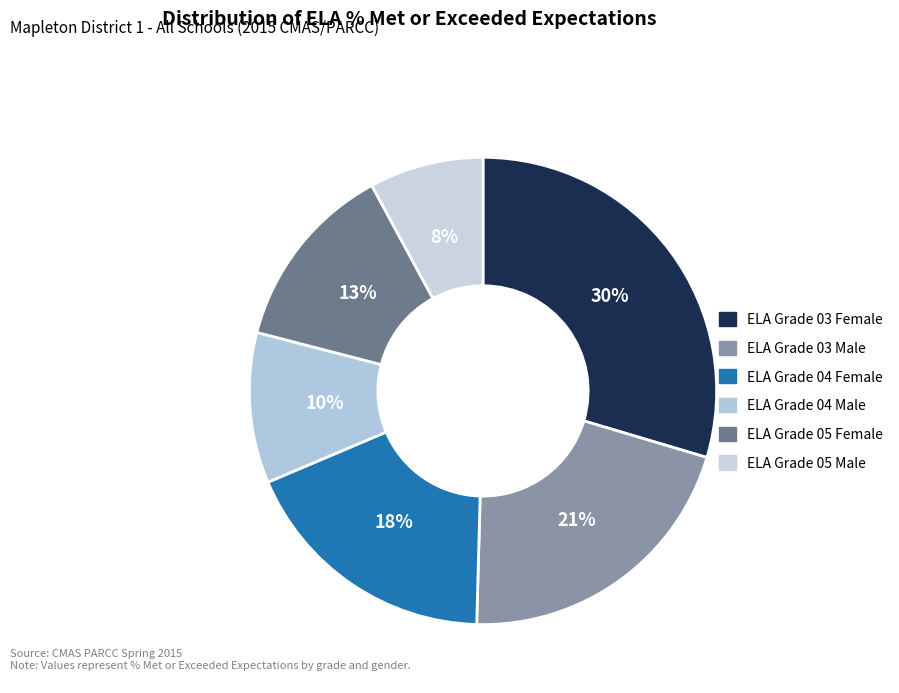

Count the number of slices in the pie.

6